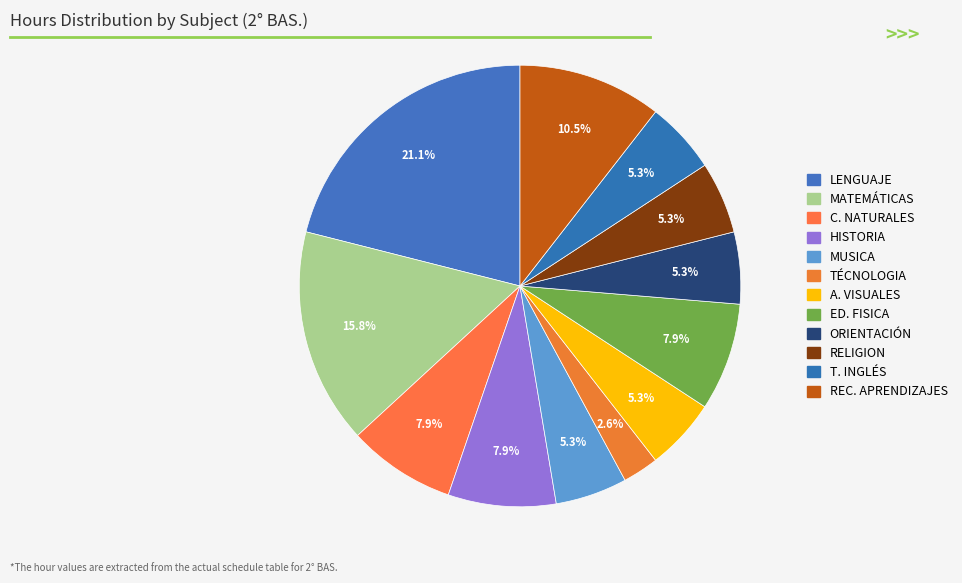

Count the number of slices in the pie.

12